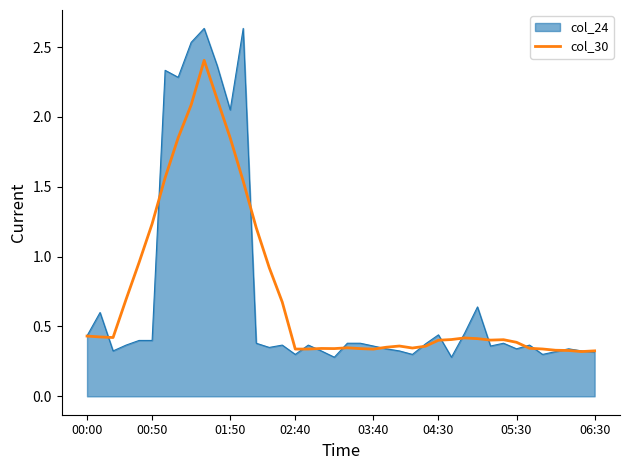

Rank the series by their maximum value, from highest to lowest.

col_24, col_30